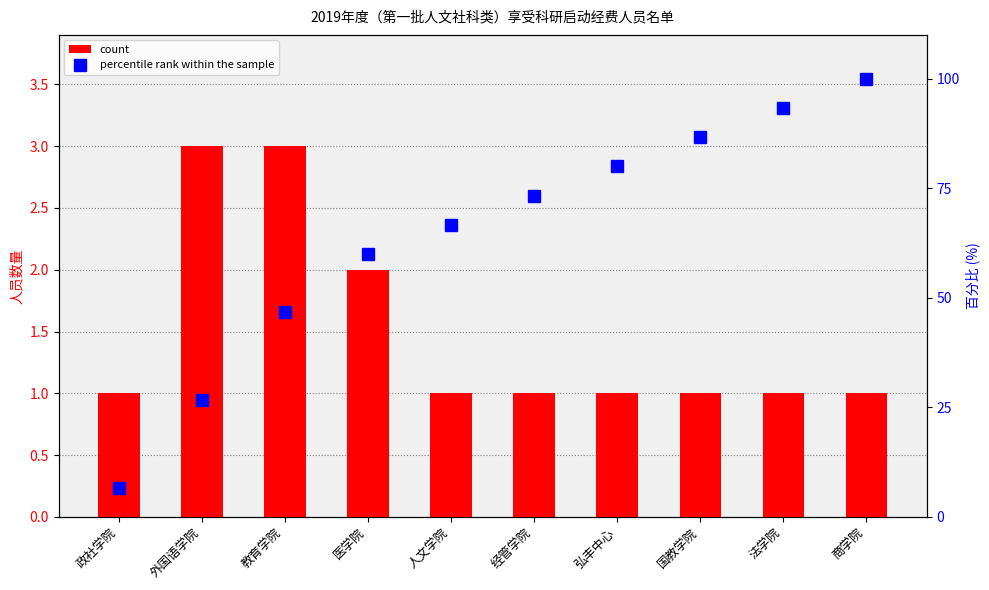

What is the difference between the maximum and minimum values in the count series?

2.0